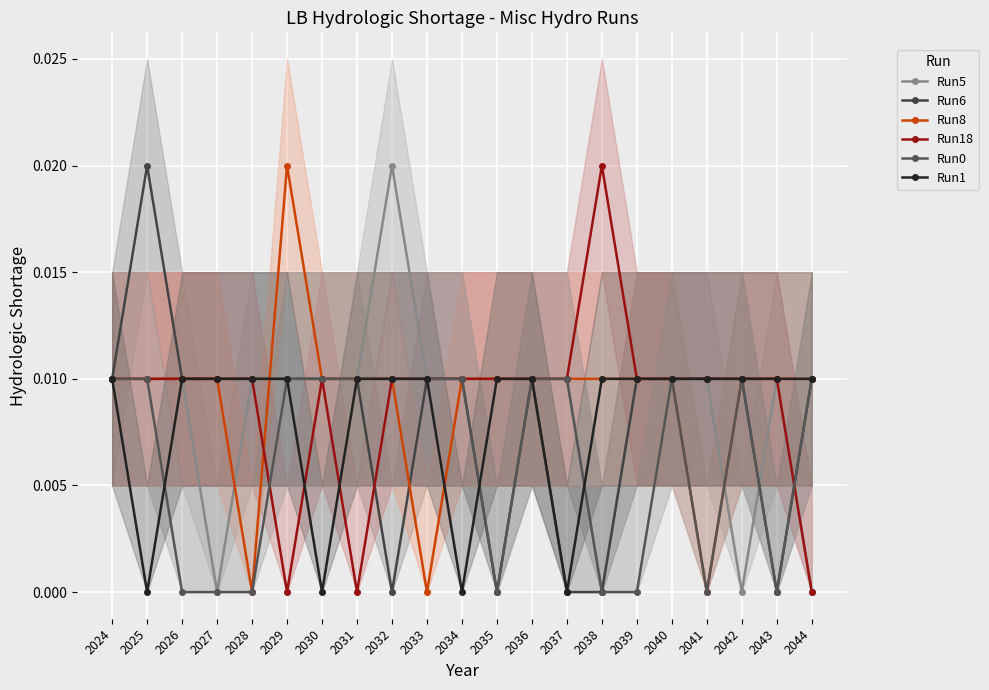

Reading left to right, extract all data points from this chart.

Run5: 0.0	0.0	0.0	0.0	0.0	0.0	0.0	0.0	0.0	0.0	0.0	0.0	0.0	0.0	0.0	0.0	0.0	0.0	0.0	0.0	0.0
Run6: 0.0	0.0	0.0	0.0	0.0	0.0	0.0	0.0	0.0	0.0	0.0	0.0	0.0	0.0	0.0	0.0	0.0	0.0	0.0	0.0	0.0
Run8: 0.0	0.0	0.0	0.0	0.0	0.0	0.0	0.0	0.0	0.0	0.0	0.0	0.0	0.0	0.0	0.0	0.0	0.0	0.0	0.0	0.0
Run18: 0.0	0.0	0.0	0.0	0.0	0.0	0.0	0.0	0.0	0.0	0.0	0.0	0.0	0.0	0.0	0.0	0.0	0.0	0.0	0.0	0.0
Run0: 0.0	0.0	0.0	0.0	0.0	0.0	0.0	0.0	0.0	0.0	0.0	0.0	0.0	0.0	0.0	0.0	0.0	0.0	0.0	0.0	0.0
Run1: 0.0	0.0	0.0	0.0	0.0	0.0	0.0	0.0	0.0	0.0	0.0	0.0	0.0	0.0	0.0	0.0	0.0	0.0	0.0	0.0	0.0